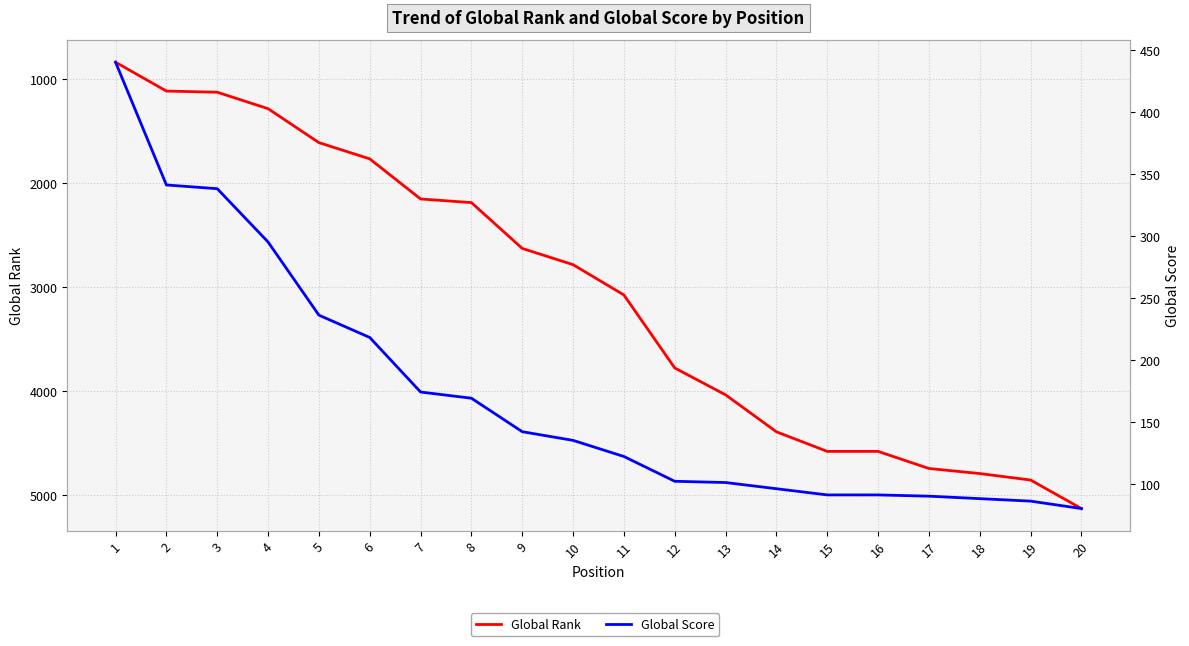

True or false: Global Rank and Global Score intersect in this chart.

False